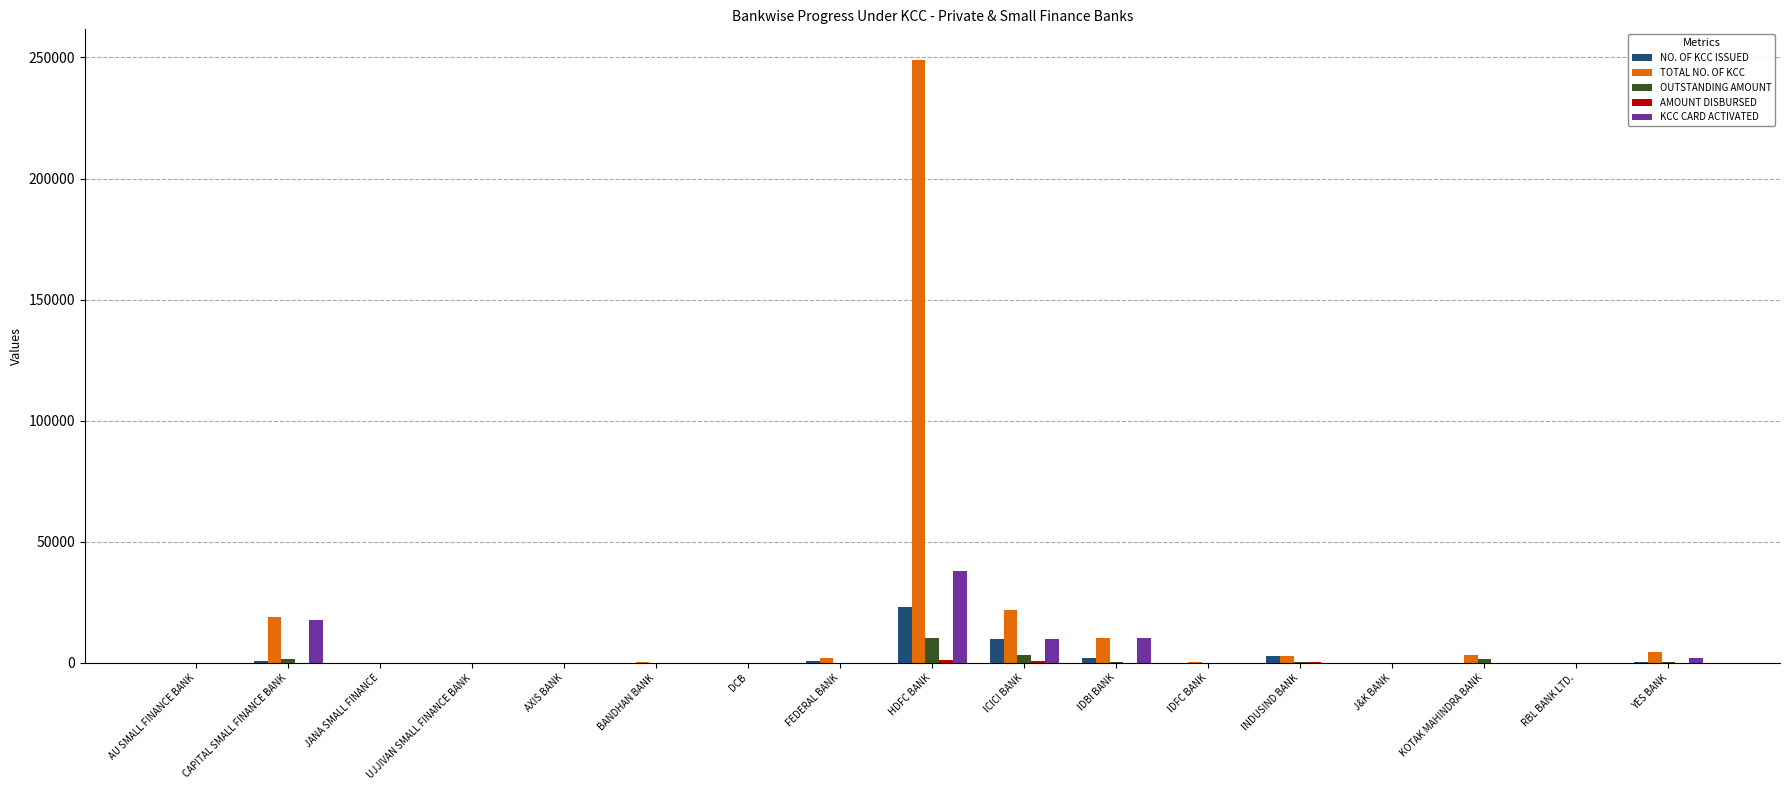

What is the sum of all NO. OF KCC ISSUED values?

40046.0